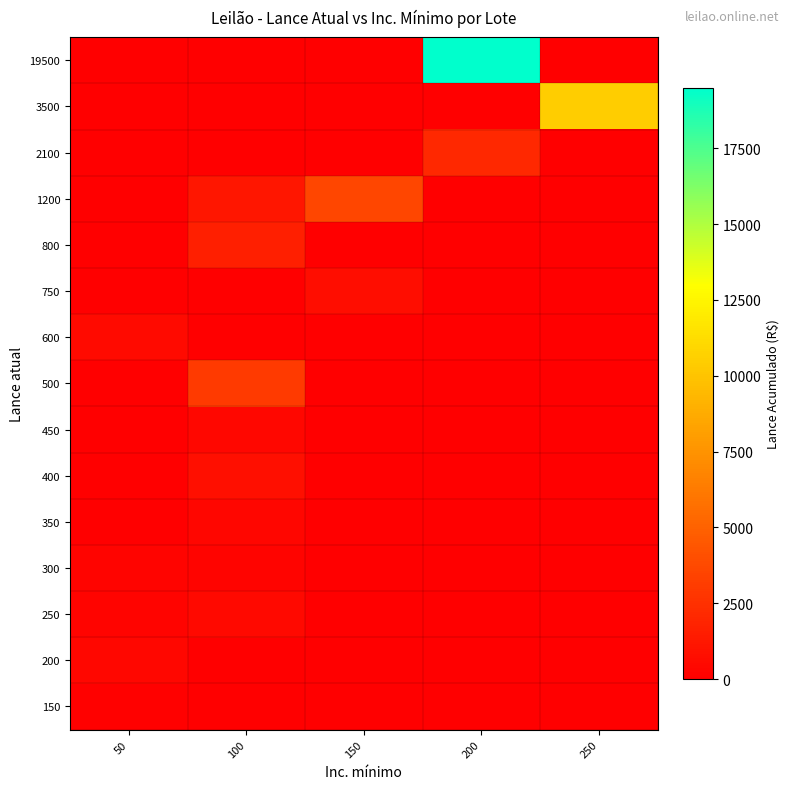

What is the total value across all series at 250?

10500